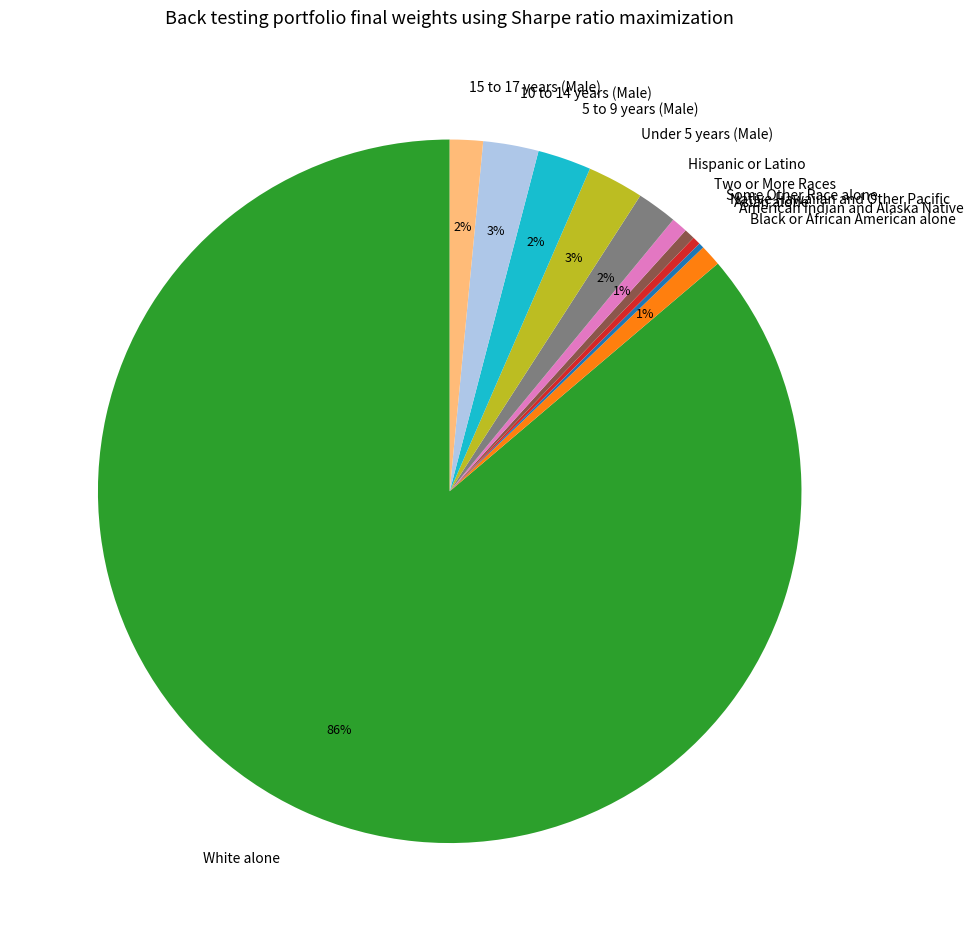

Does White alone represent more than half of the total?

Yes